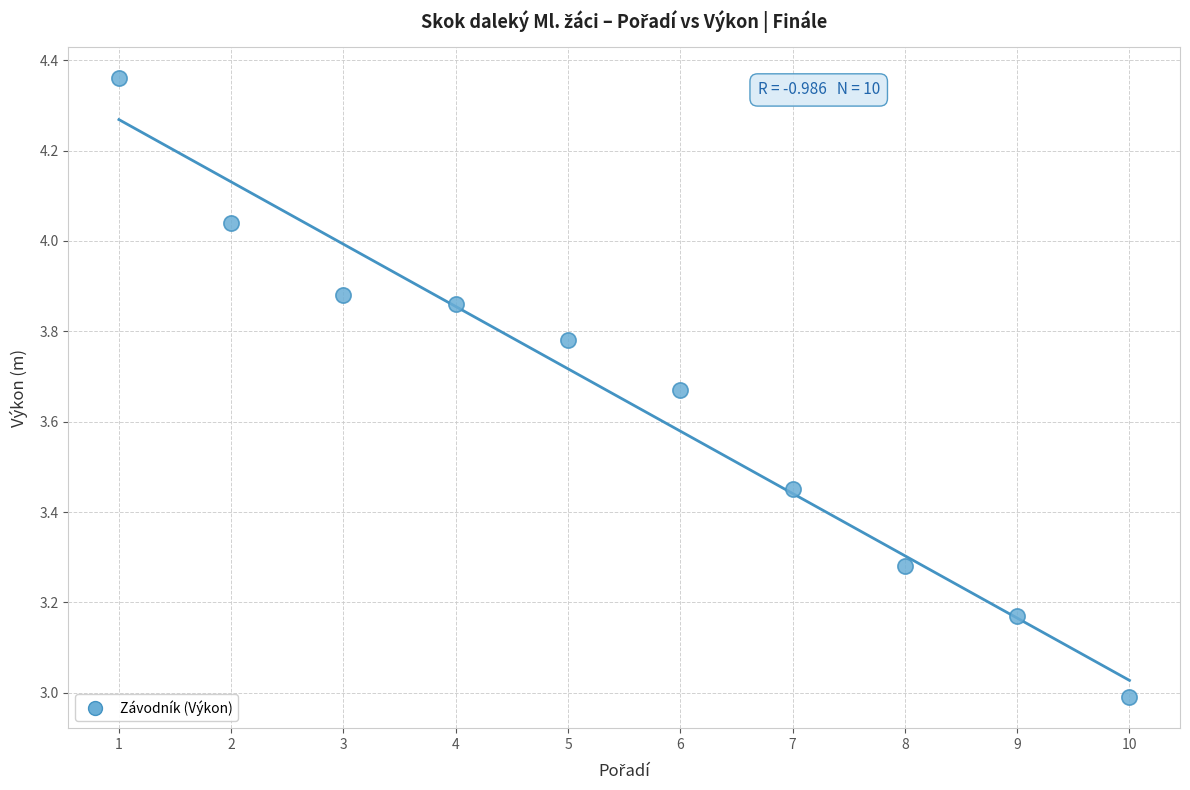

What is the range of X values (max minus min)?

9.0